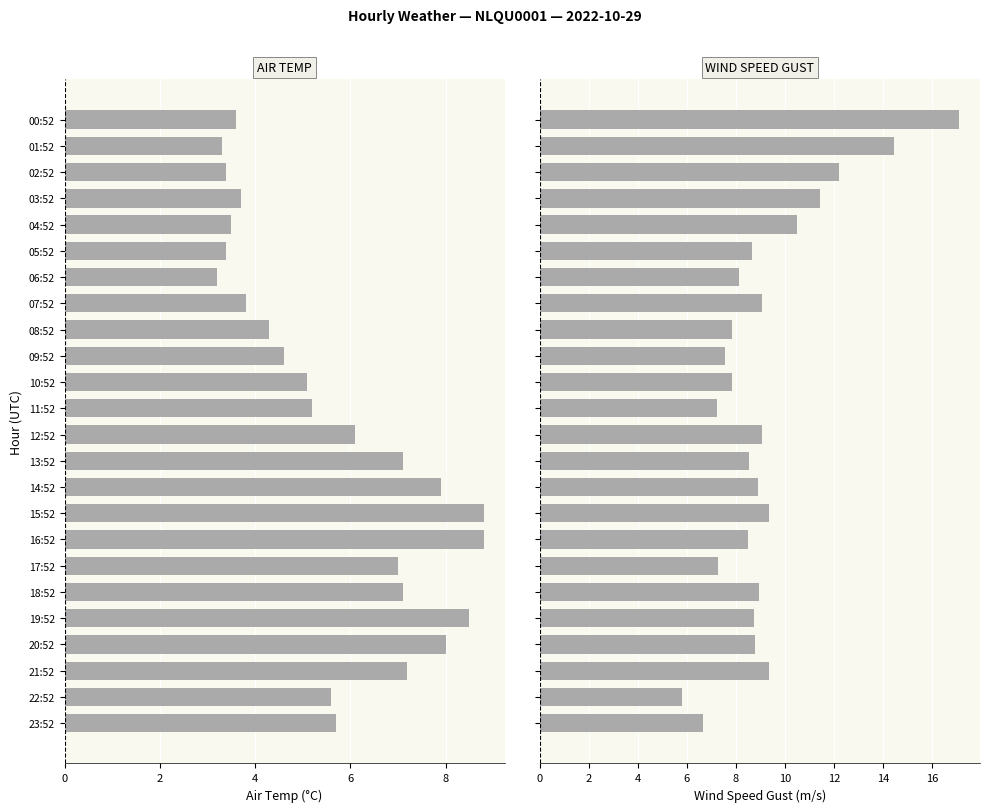

What is the total value across all series at 8?

14.0